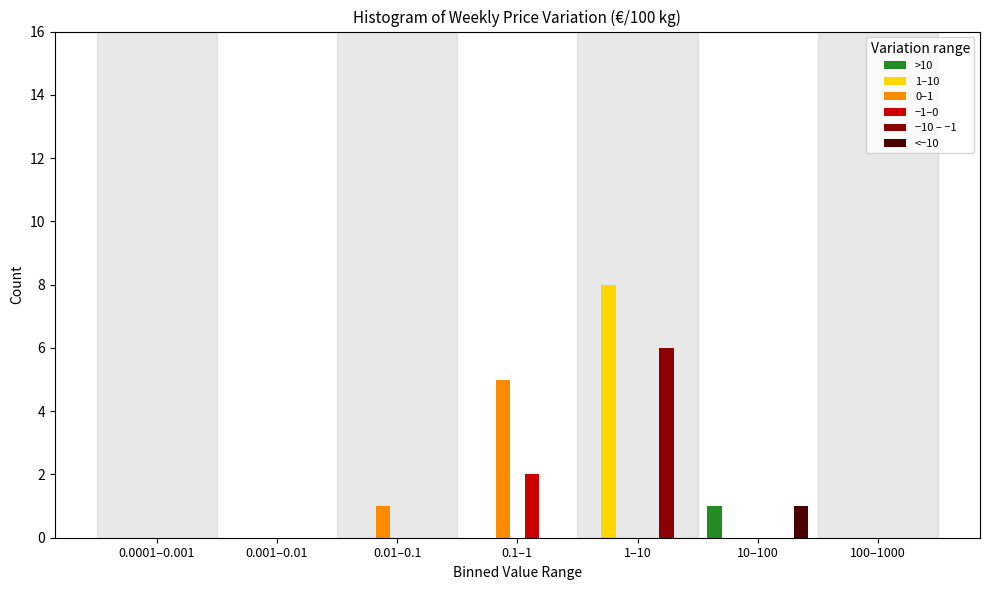

The 0–1 series shows 0 at 10–100. True or false?

True